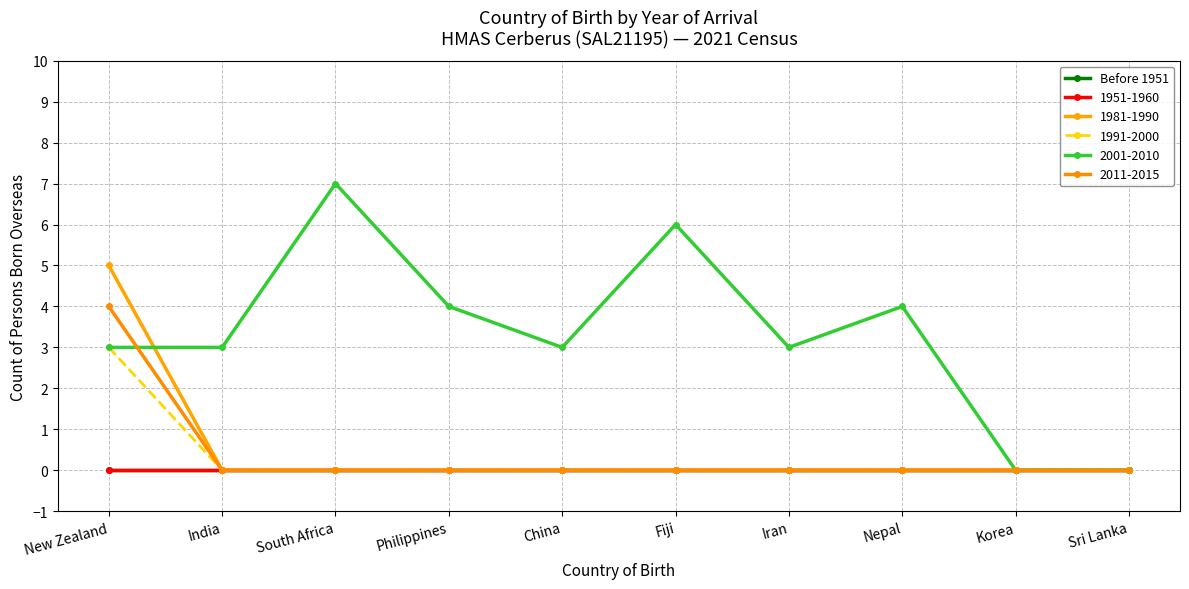

Which has a higher value, Iran or Nepal?

Iran